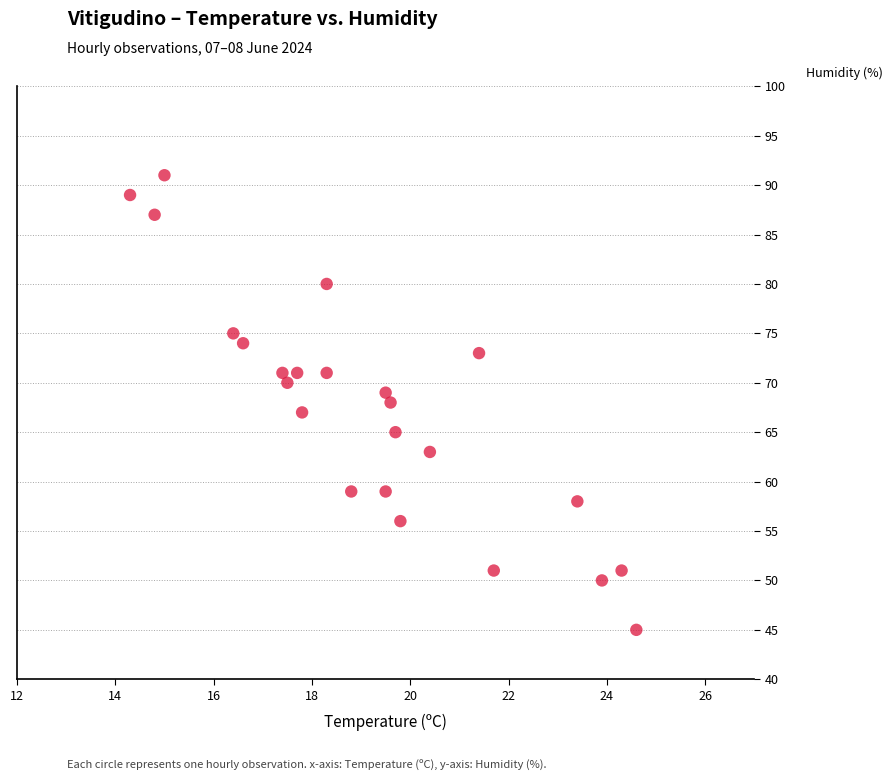

How many data points are displayed?

24